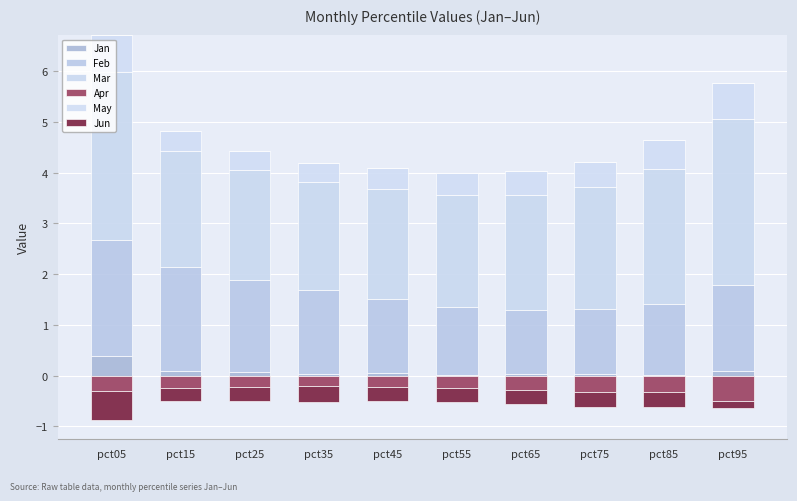

List the labels in order of Feb value, largest first.

pct05, pct15, pct25, pct95, pct35, pct45, pct85, pct55, pct75, pct65